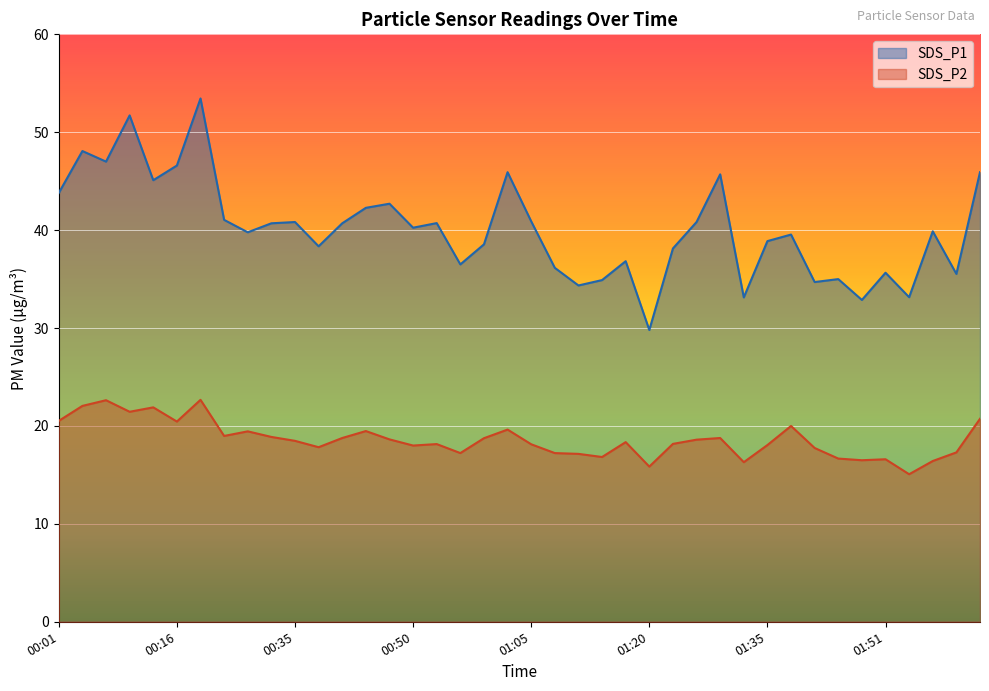

Which series has the widest spread of values?

SDS_P1